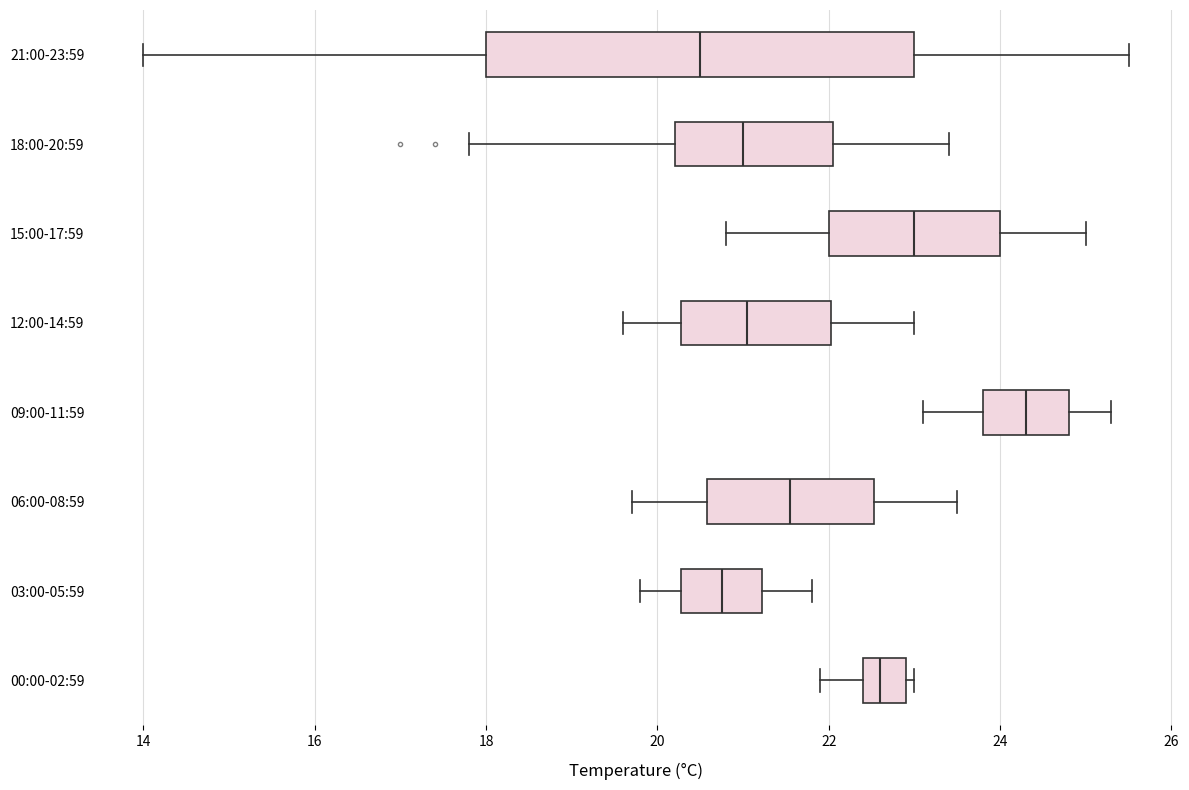

Reading bottom to top, transcribe this box plot: for each box, give where its median line is, the range the box spans, and where its two whiskers end, as read against the x-axis. The values are not printed on the chart, so give them approximately, as read against the axis.

00:00-02:59: median 22.6, box 22.4 to 23.0, whiskers 22.0 to 23.0 (just right of the box's right edge)
03:00-05:59: median 20.8, box 20.2 to 21.2, whiskers 19.8 to 21.8
06:00-08:59: median 21.6, box 20.6 to 22.6, whiskers 19.8 to 23.6
09:00-11:59: median 24.4, box 23.8 to 24.8, whiskers 23.2 to 25.4
12:00-14:59: median 21.0, box 20.2 to 22.0, whiskers 19.6 to 23.0
15:00-17:59: median 23.0, box 22.0 to 24.0, whiskers 20.8 to 25.0
18:00-20:59: median 21.0, box 20.2 to 22.0, whiskers 17.8 to 23.4
21:00-23:59: median 20.6, box 18.0 to 23.0, whiskers 14.0 to 25.6